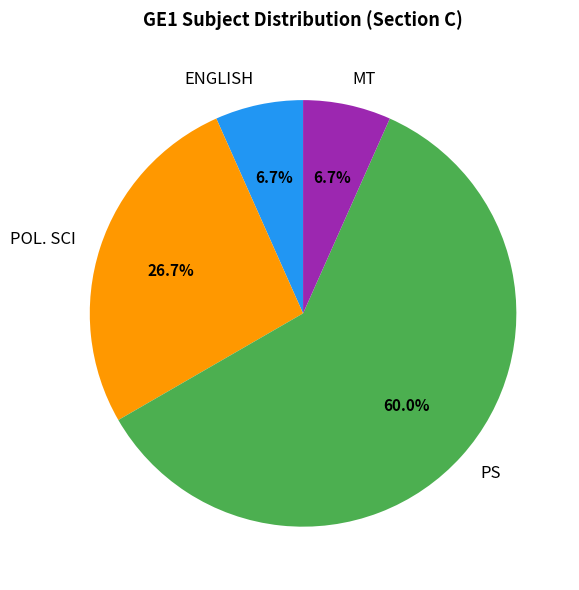

Is there a majority slice in this chart?

Yes